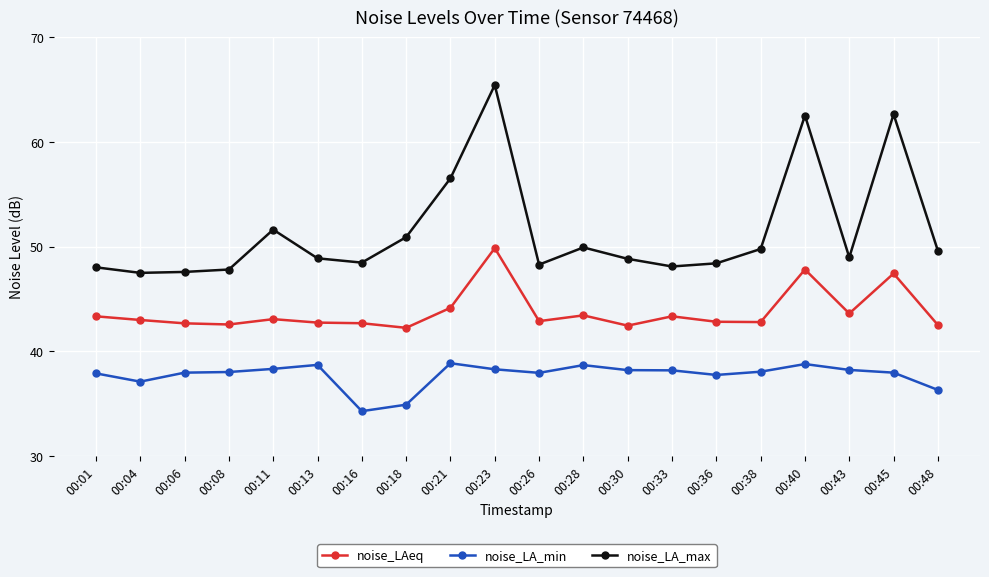

True or false: noise_LA_min has more than 2 interior local peaks.

True